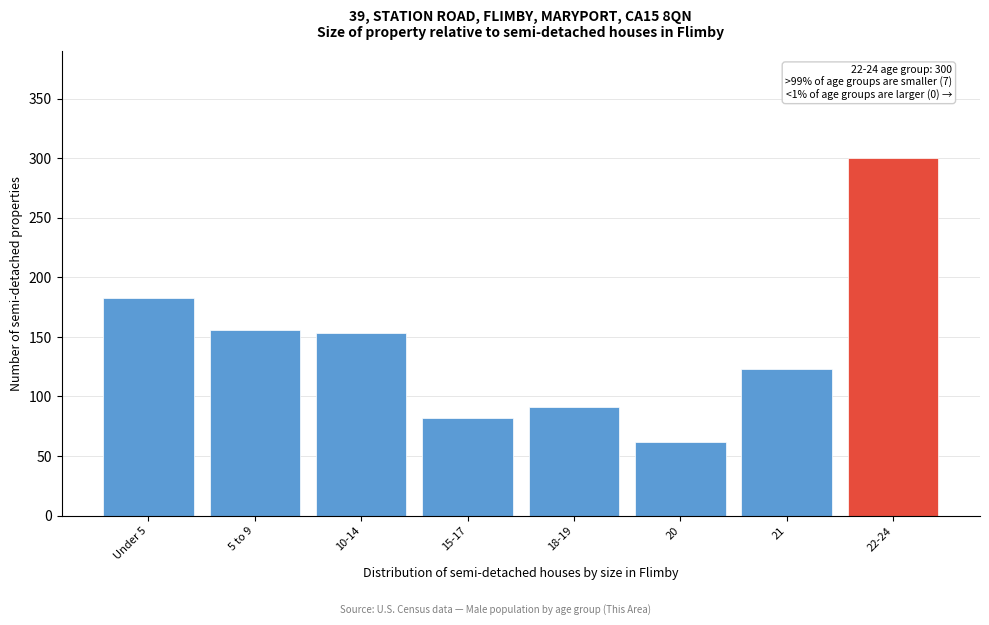

Reading left to right, extract all data points from this chart.

Under 5=183	5 to 9=156	10-14=153	15-17=82	18-19=91	20=62	21=123	22-24=300